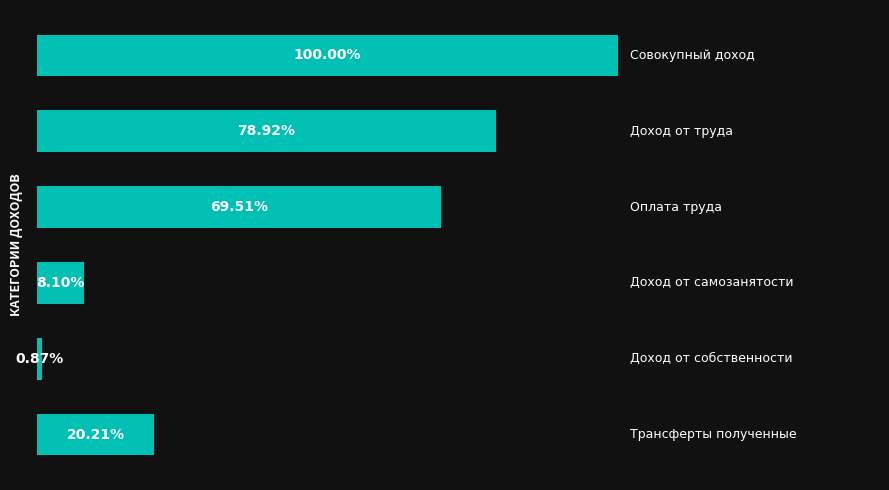

Rank the categories by value from highest to lowest.

0, 1, 2, 5, 3, 4